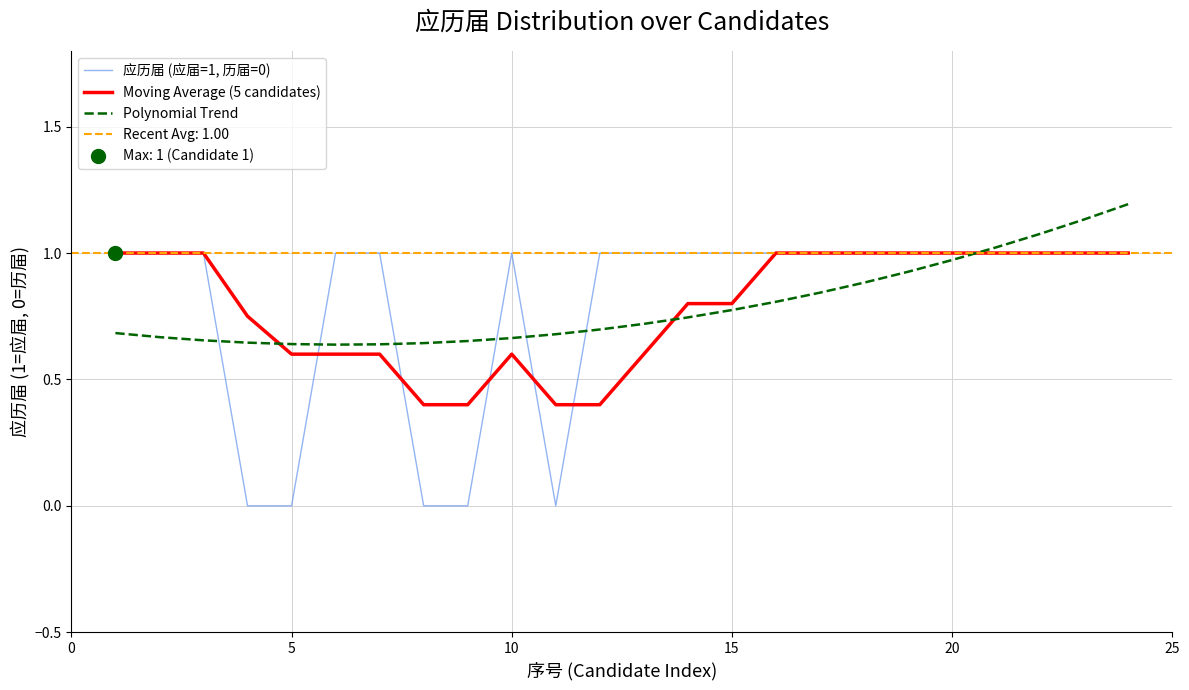

Which series has the largest total across all categories?

应历届 (应届=1, 历届=0)